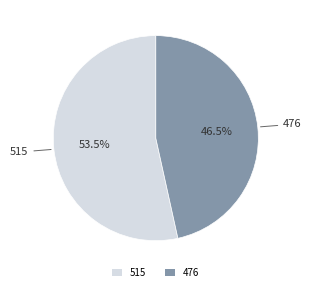

What is the largest slice in the pie chart?

515